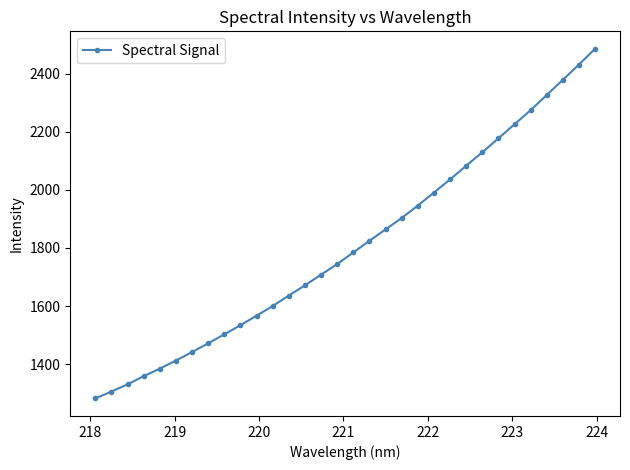

True or false: the data has more than 2 interior local peaks.

False